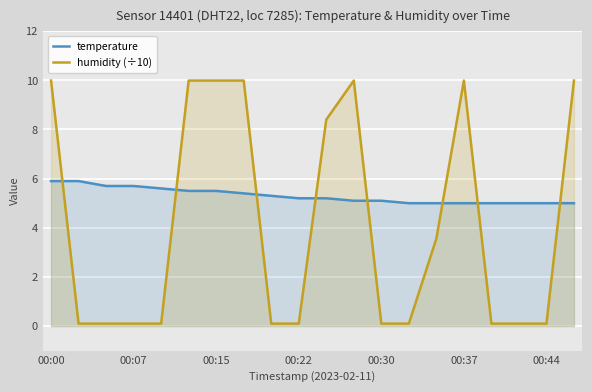

Reading left to right, extract all data points from this chart.

temperature: 5.9	5.9	5.7	5.7	5.6	5.5	5.5	5.4	5.3	5.2	5.2	5.1	5.1	5.0	5.0	5.0	5.0	5.0	5.0	5.0
humidity (÷10): 10.0	0.1	0.1	0.1	0.1	10.0	10.0	10.0	0.1	0.1	8.4	10.0	0.1	0.1	3.6	10.0	0.1	0.1	0.1	10.0